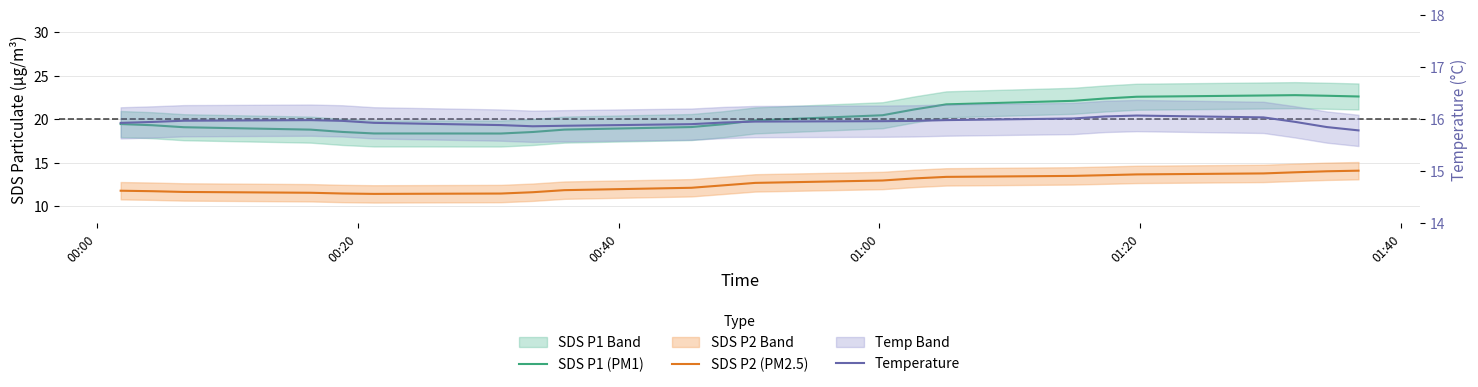

How many values in the SDS P1 (PM1) series exceed 19?

16